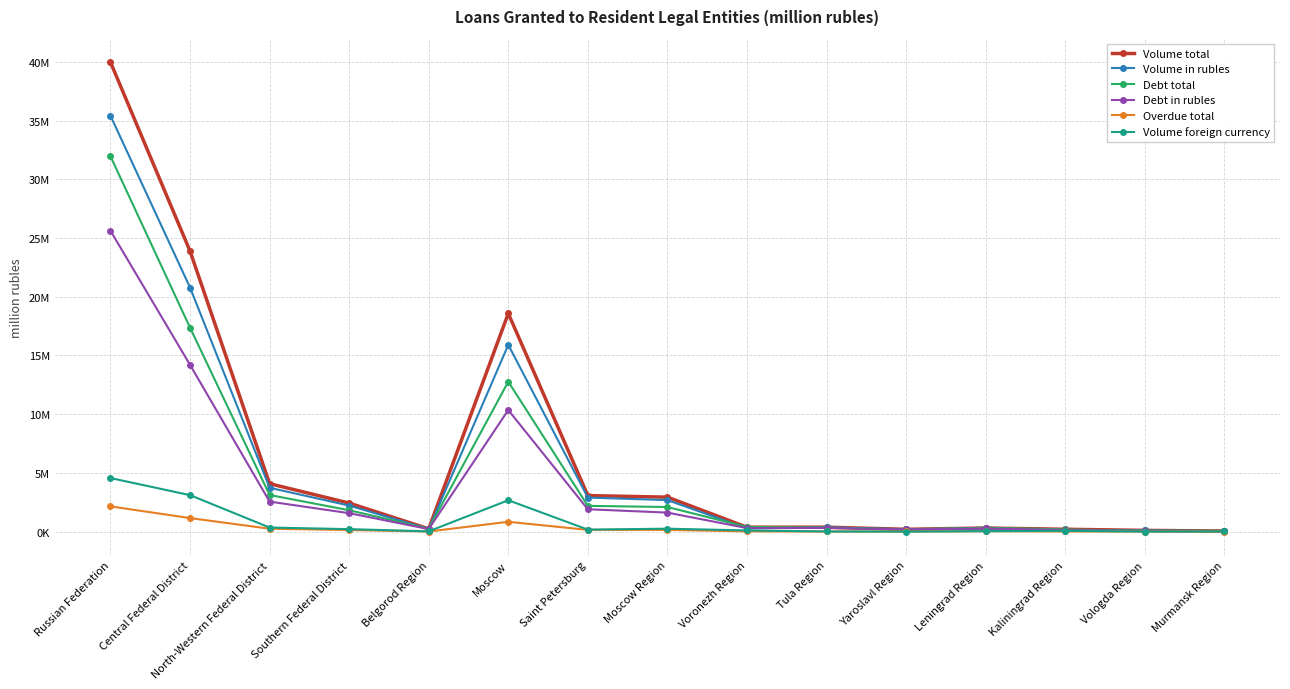

Which series changed the most between North-Western Federal District and Yaroslavl Region?

Volume total